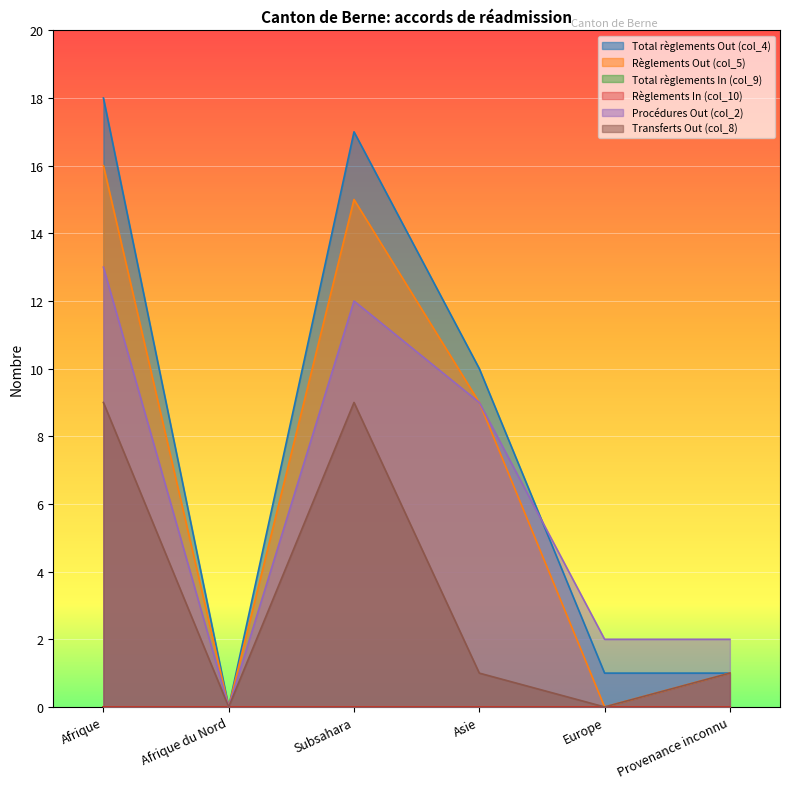

What is the difference between the maximum and minimum values in the Règlements Out (col_5) series?

16